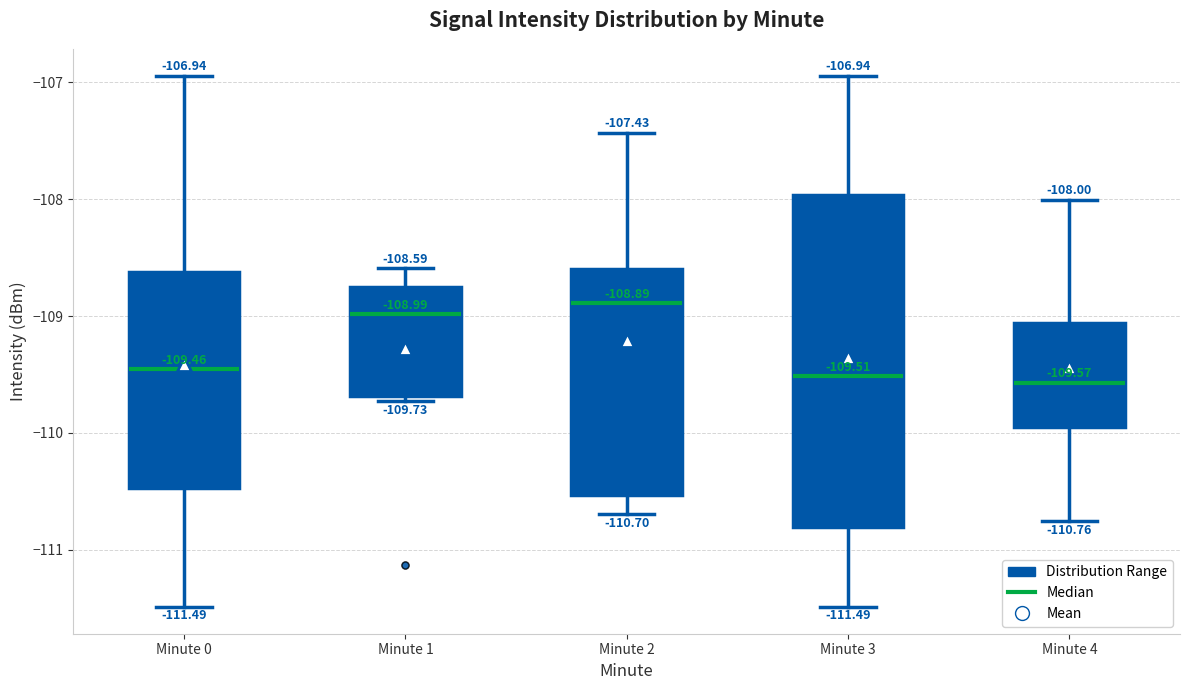

Which box is the tallest, from its lower edge to its upper edge?

Minute 3